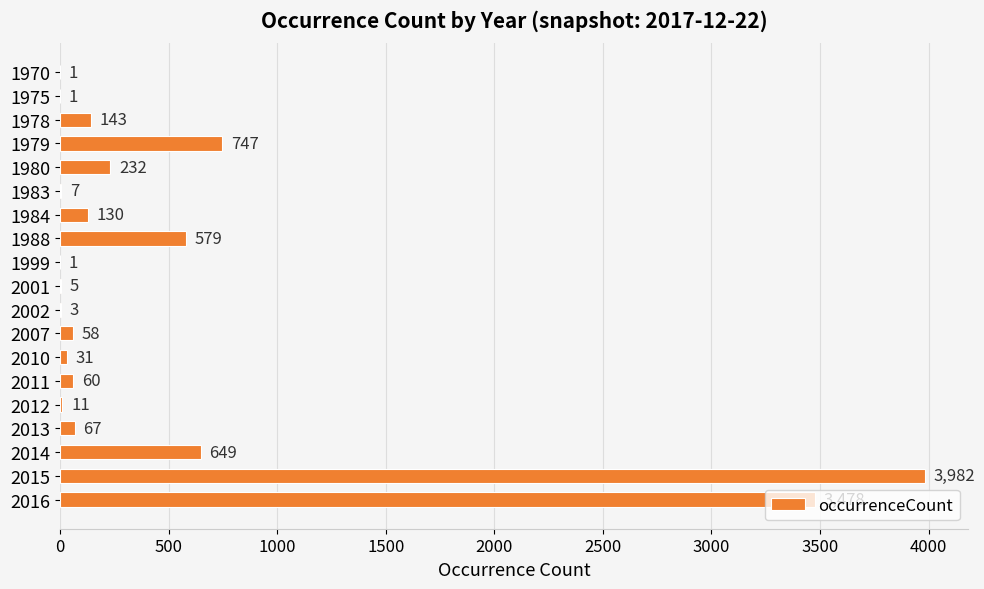

What is the greatest value displayed?

3982